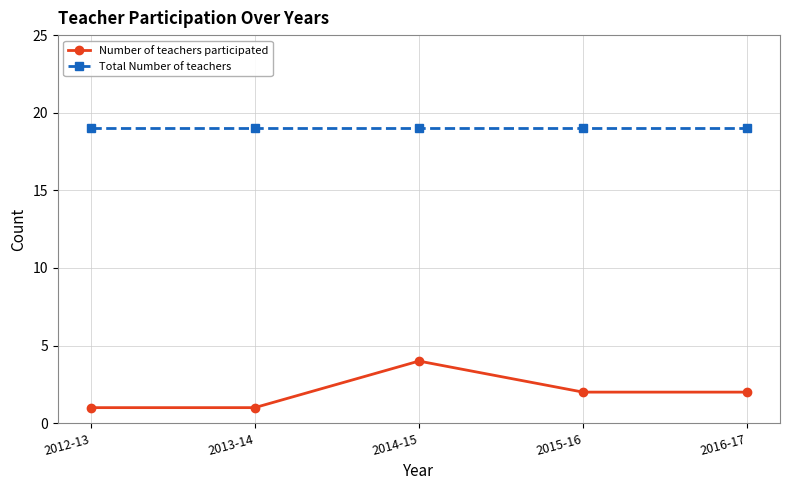

The value of Number of teachers participated at 2012-13 is 2. True or false?

False